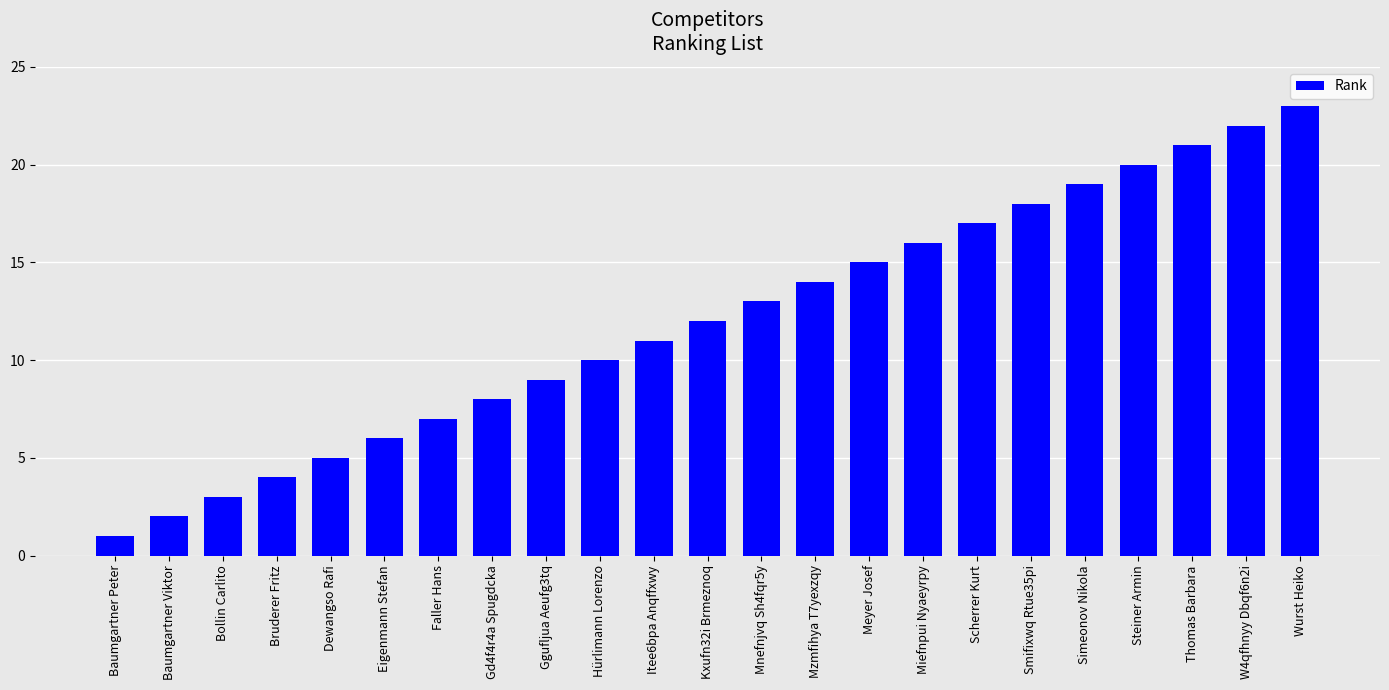

What is the ratio of the value at Simeonov Nikola to the value at Bollin Carlito?

6.3